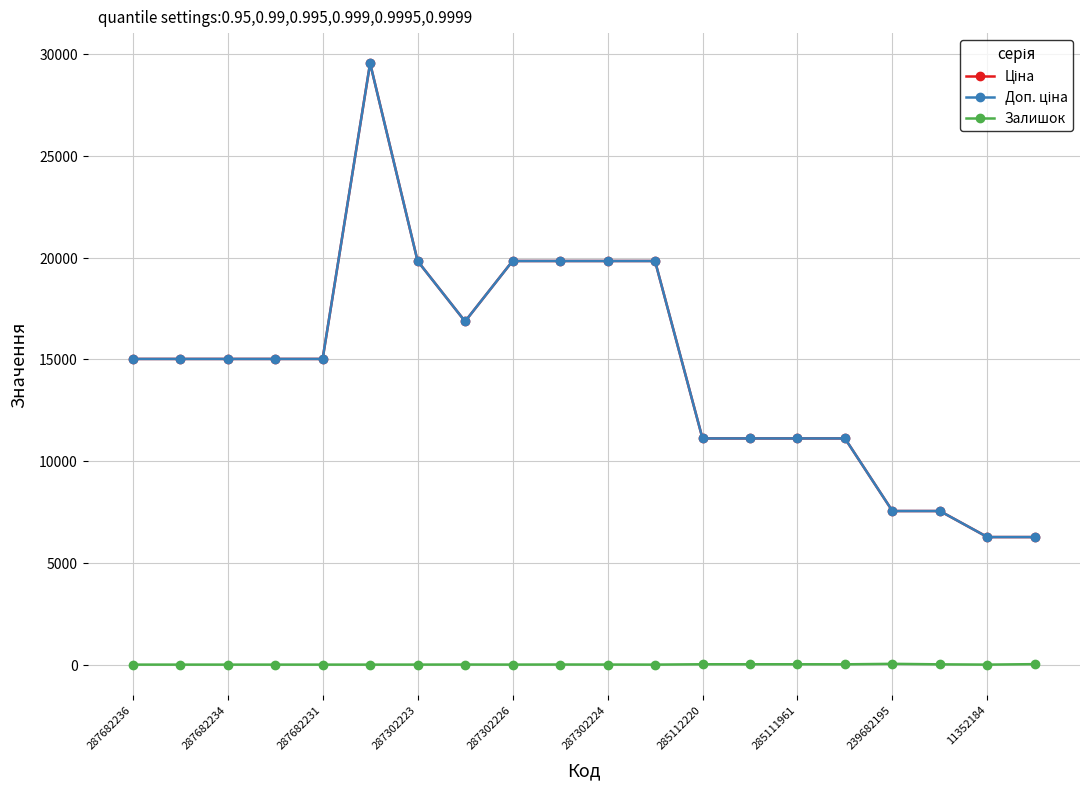

Is this an area chart (filled region under the line)?

No